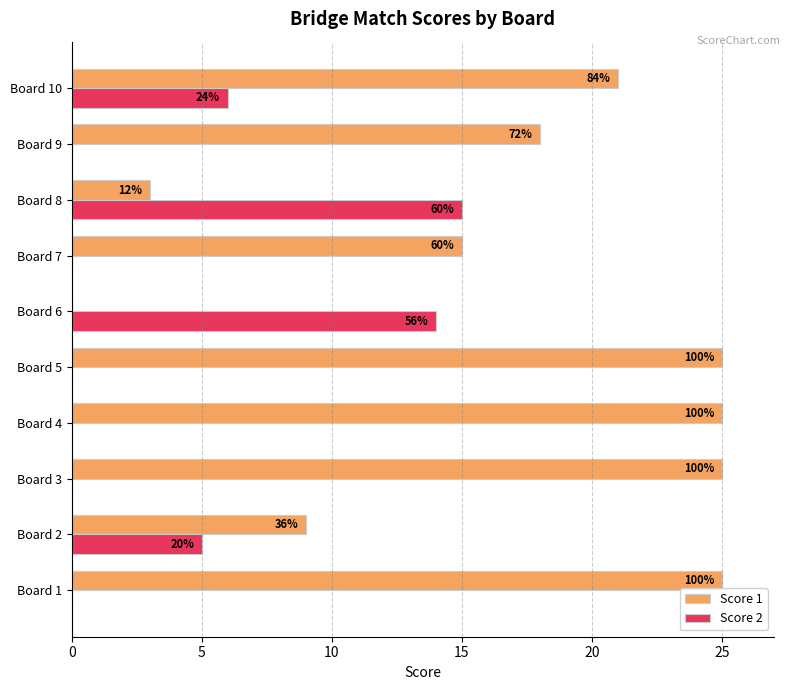

What are all the series names shown in the legend?

Score 1, Score 2